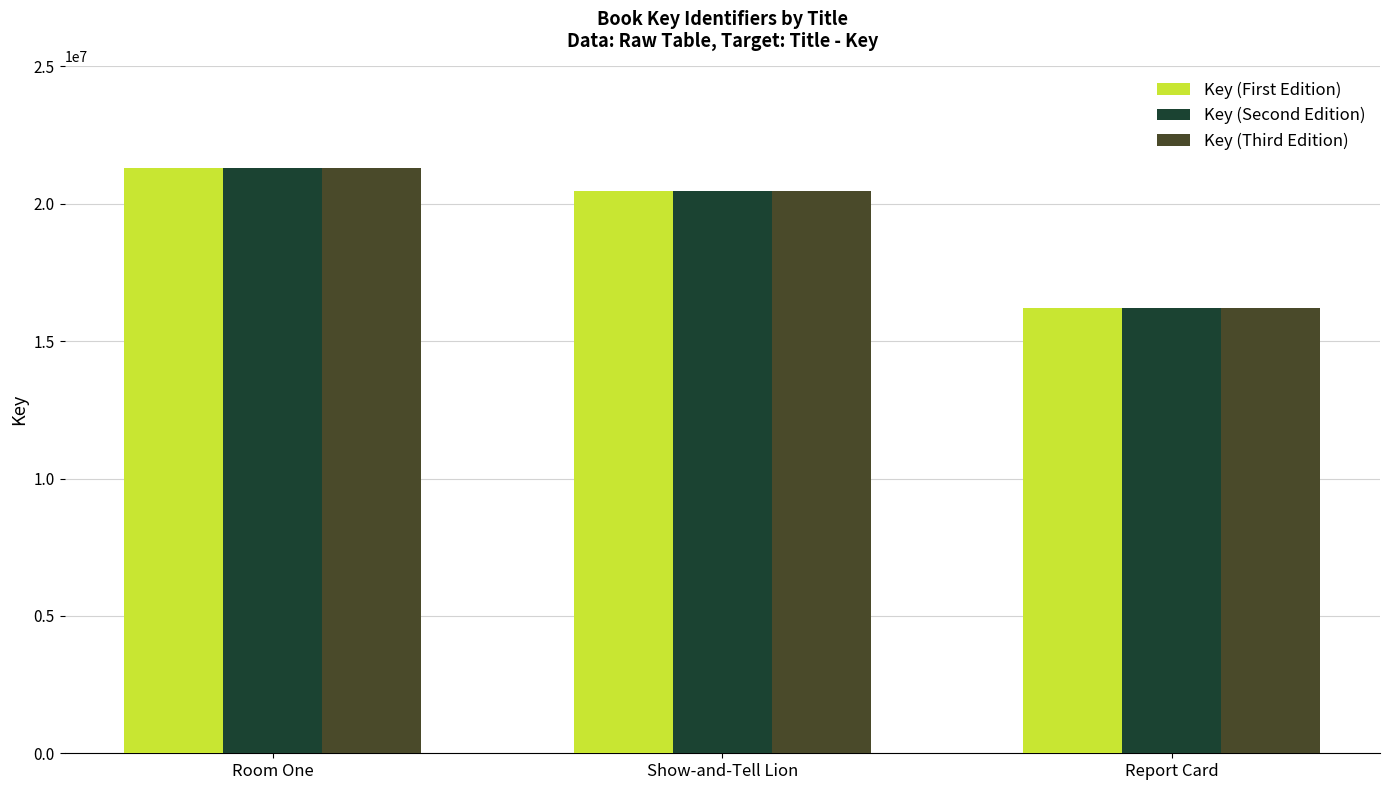

What position from the left is Show-and-Tell Lion?

2